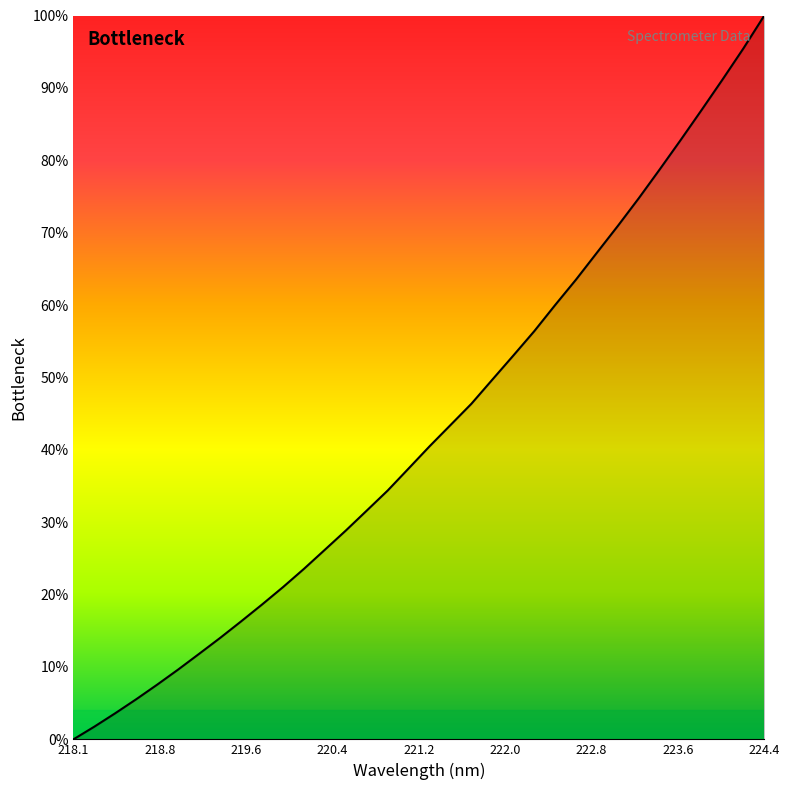

What is the maximum value shown in the chart?

100.0